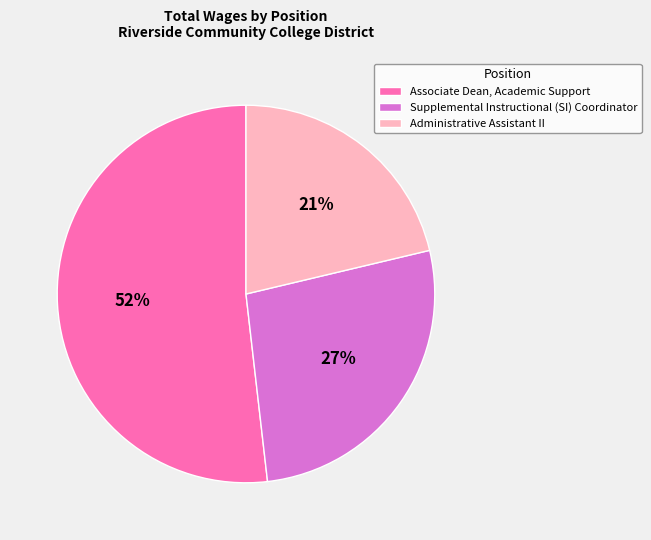

To the nearest percent, what is the average slice percentage?

33%